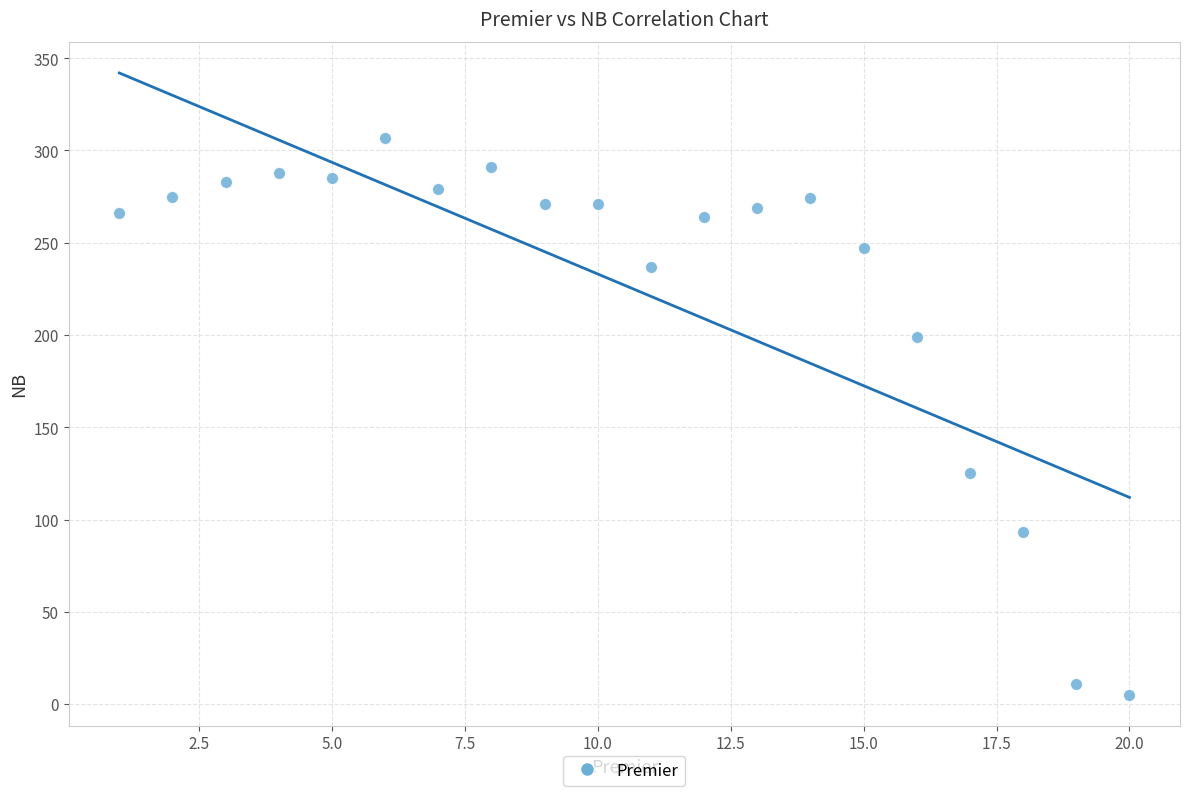

What is the range of X values (max minus min)?

19